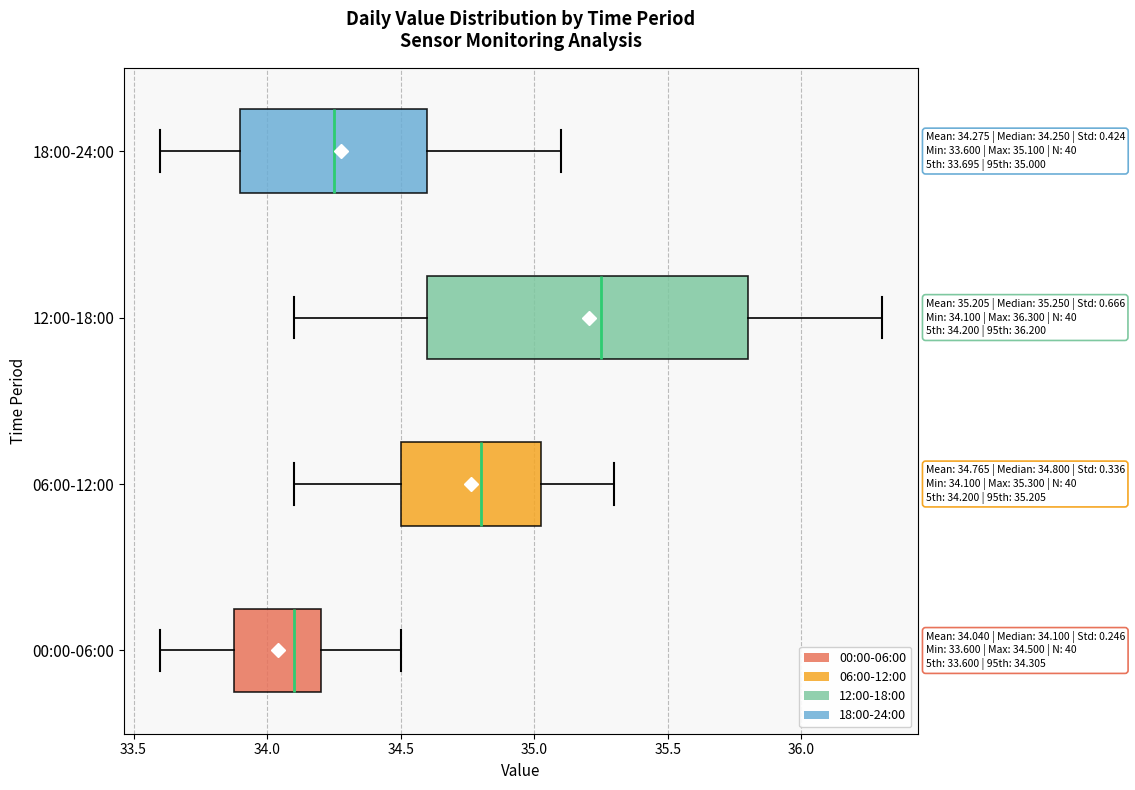

Which box's median line is the furthest to the right?

12:00-18:00